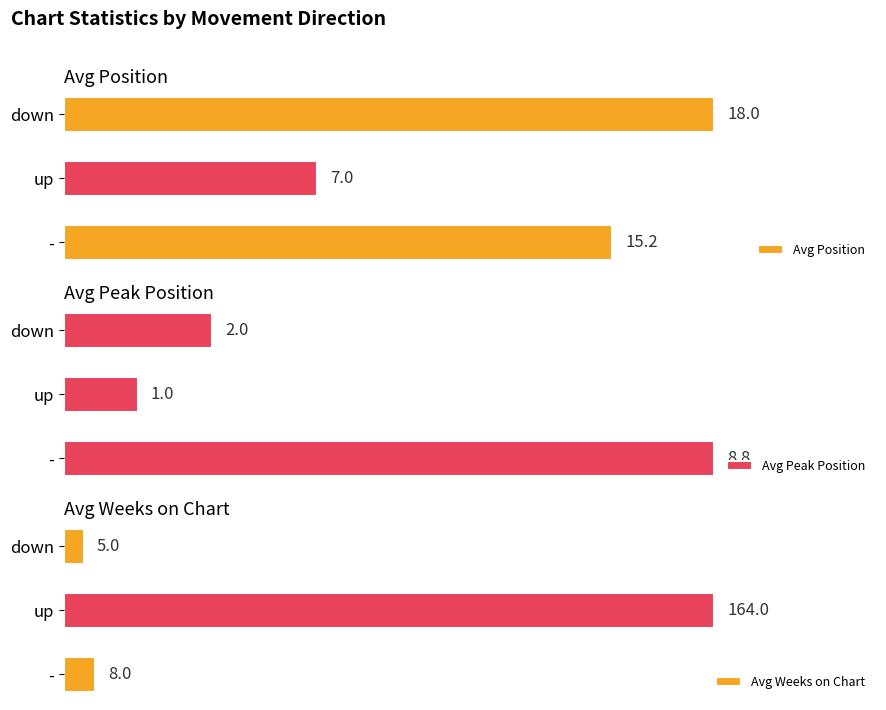

Rank the series by their maximum value, from highest to lowest.

Avg Weeks on Chart, Avg Position, Avg Peak Position